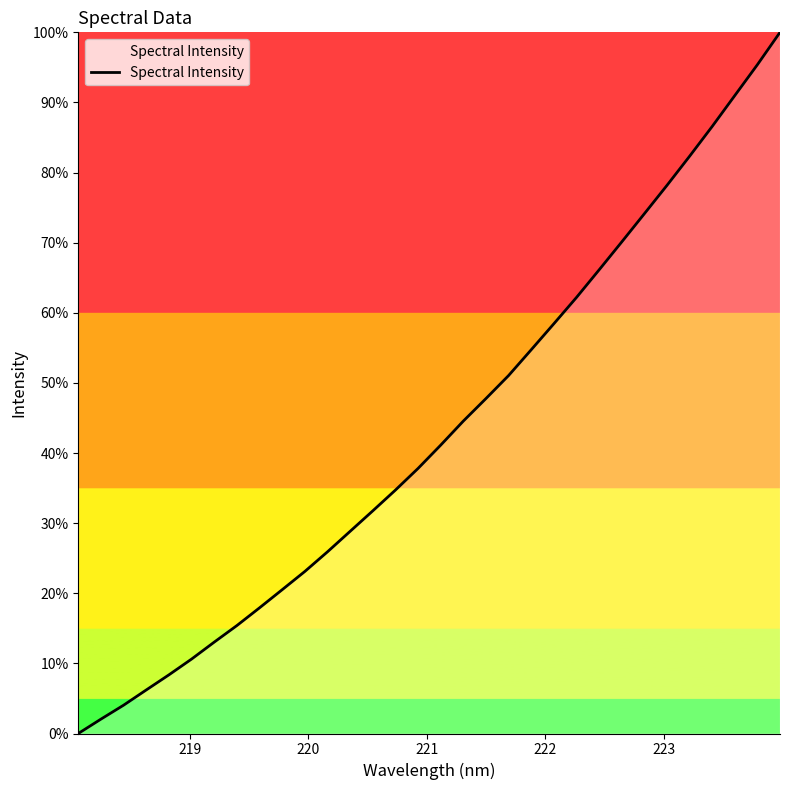

What is the greatest value displayed?

100.0